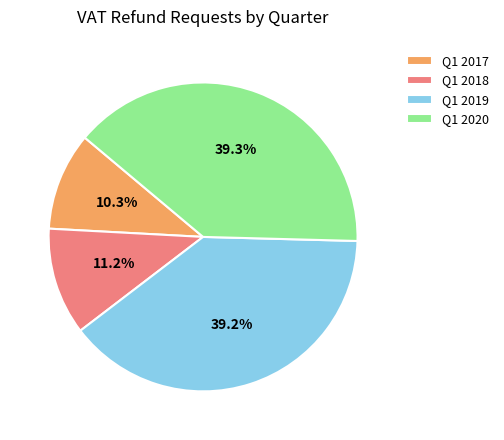

Which category has the smallest portion of the pie?

Q1 2017